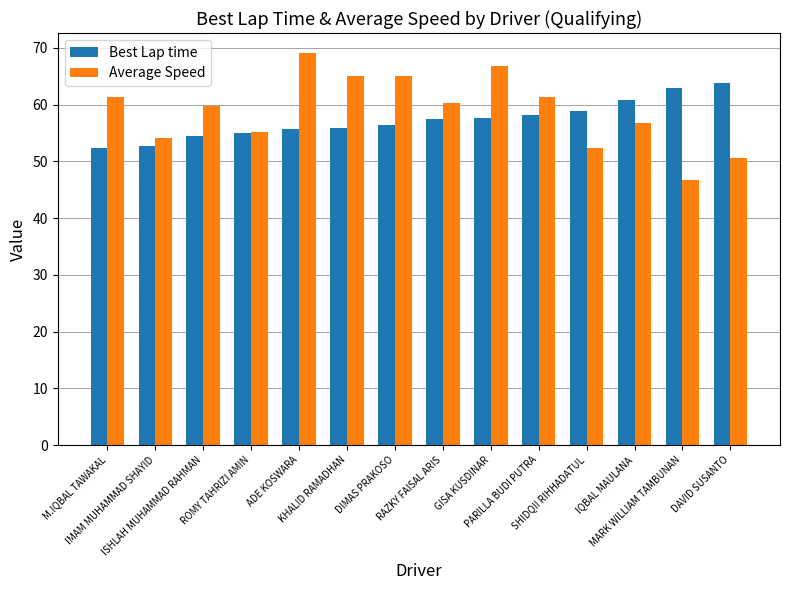

Which series has the widest spread of values?

Average Speed